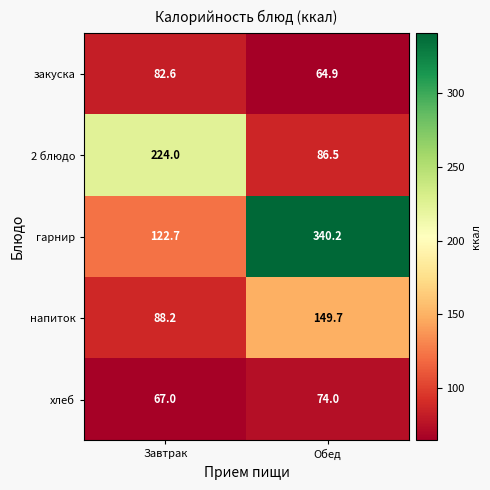

Which category has the lowest value across all series?

Обед